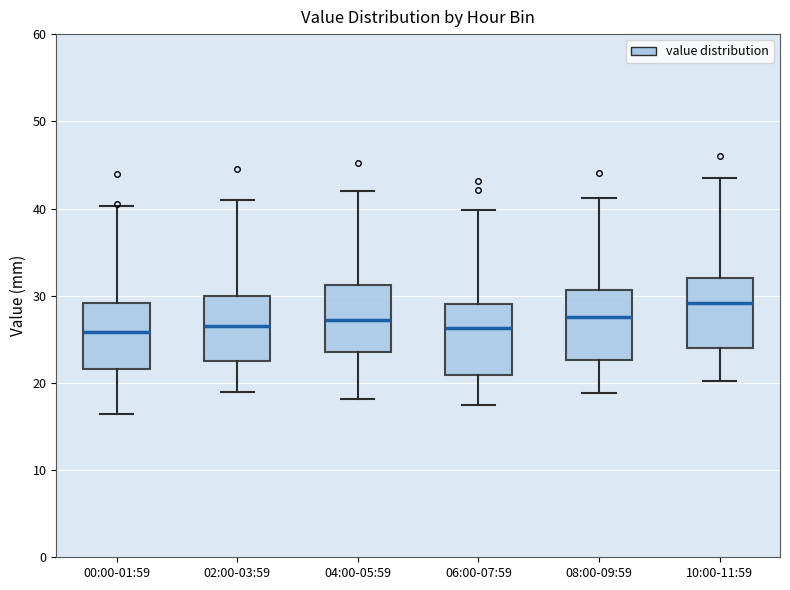

Reading left to right, transcribe this box plot: for each box, give where its median line is, the range the box spans, and where its two whiskers end, as read against the y-axis. The values are not printed on the chart, so give them approximately, as read against the axis.

00:00-01:59: median 26, box 22 to 29, whiskers 16 to 40
02:00-03:59: median 27, box 23 to 30, whiskers 19 to 41
04:00-05:59: median 27, box 24 to 31, whiskers 18 to 42
06:00-07:59: median 26, box 21 to 29, whiskers 18 to 40
08:00-09:59: median 28, box 23 to 31, whiskers 19 to 41
10:00-11:59: median 29, box 24 to 32, whiskers 20 to 44